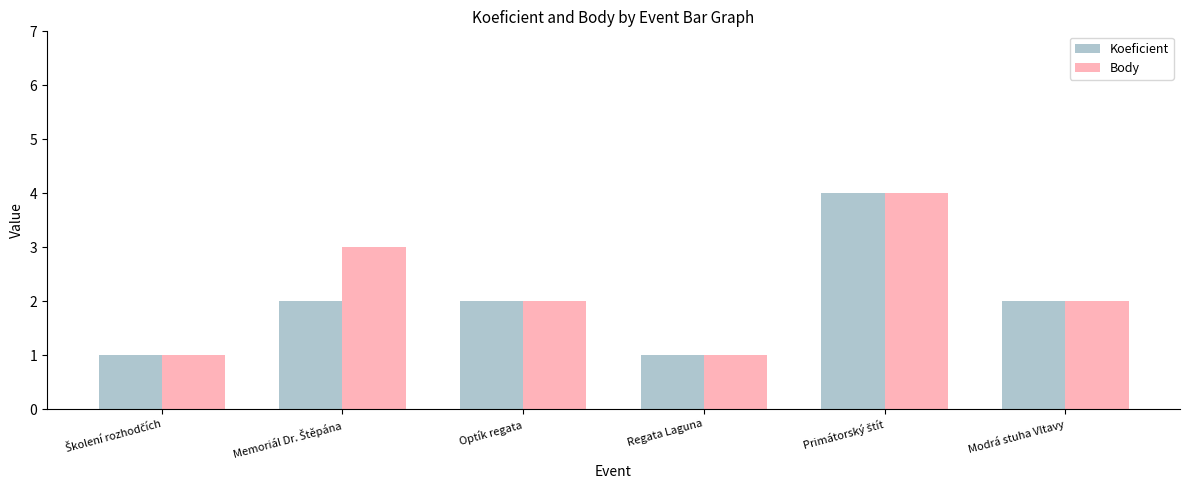

What is the sum of all Koeficient values?

12